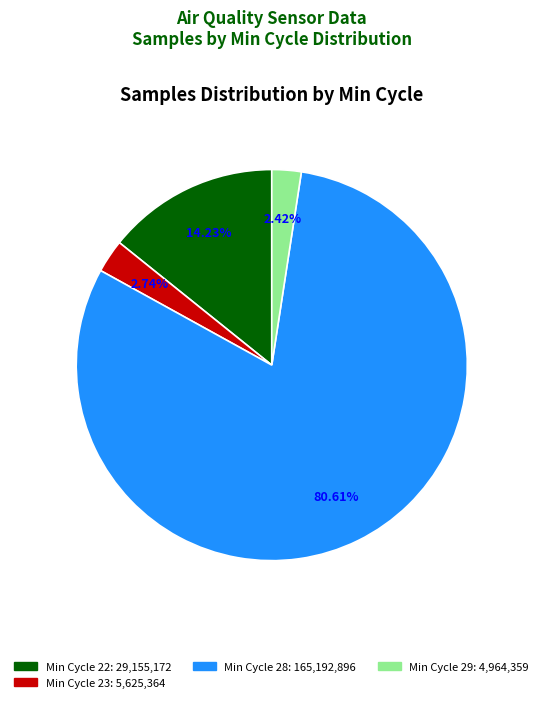

To the nearest percent, what is the average slice percentage?

25%